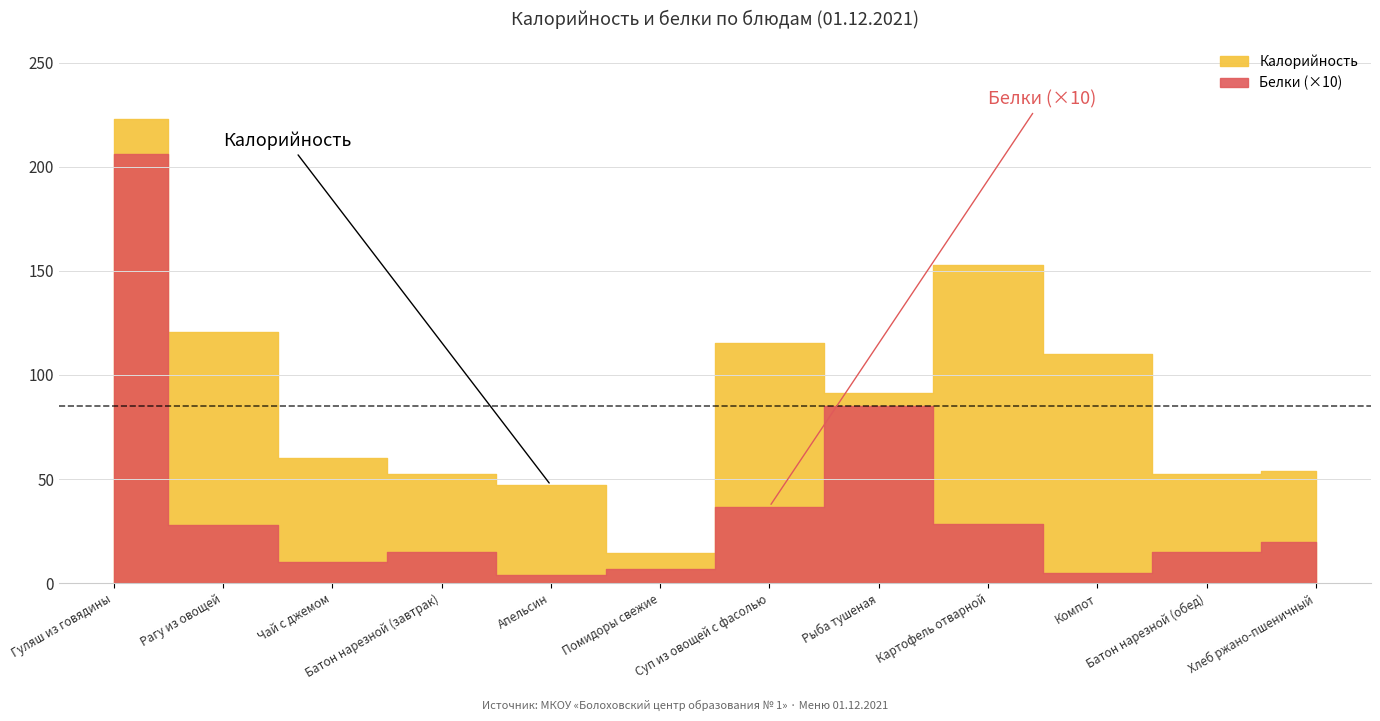

At which label is Белки closest to 10?

Рыба тушеная